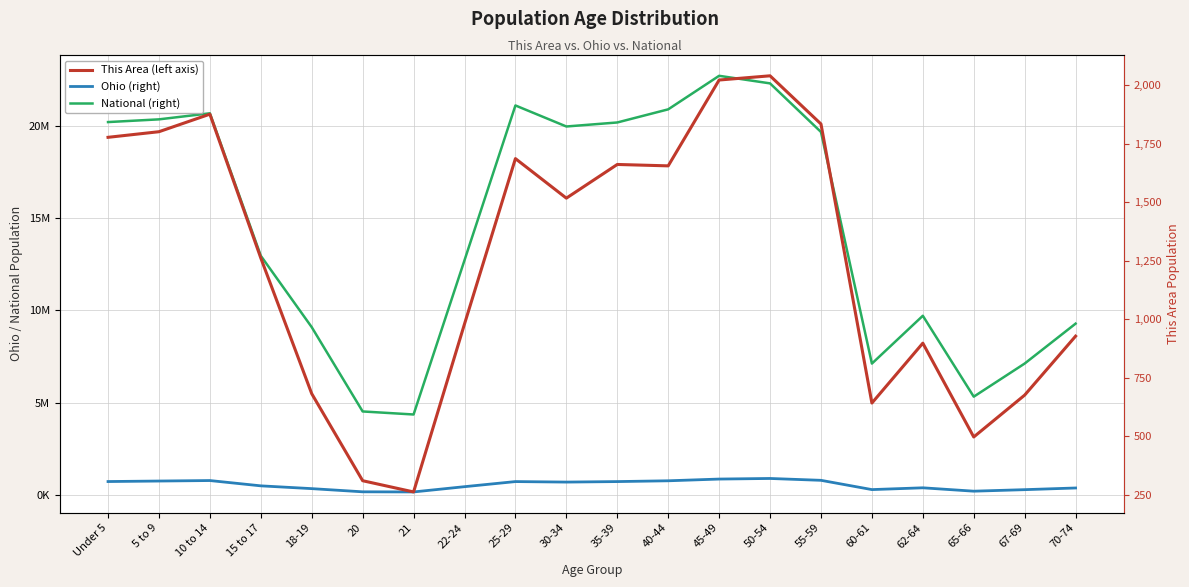

What is the sum of all This Area values?

24996